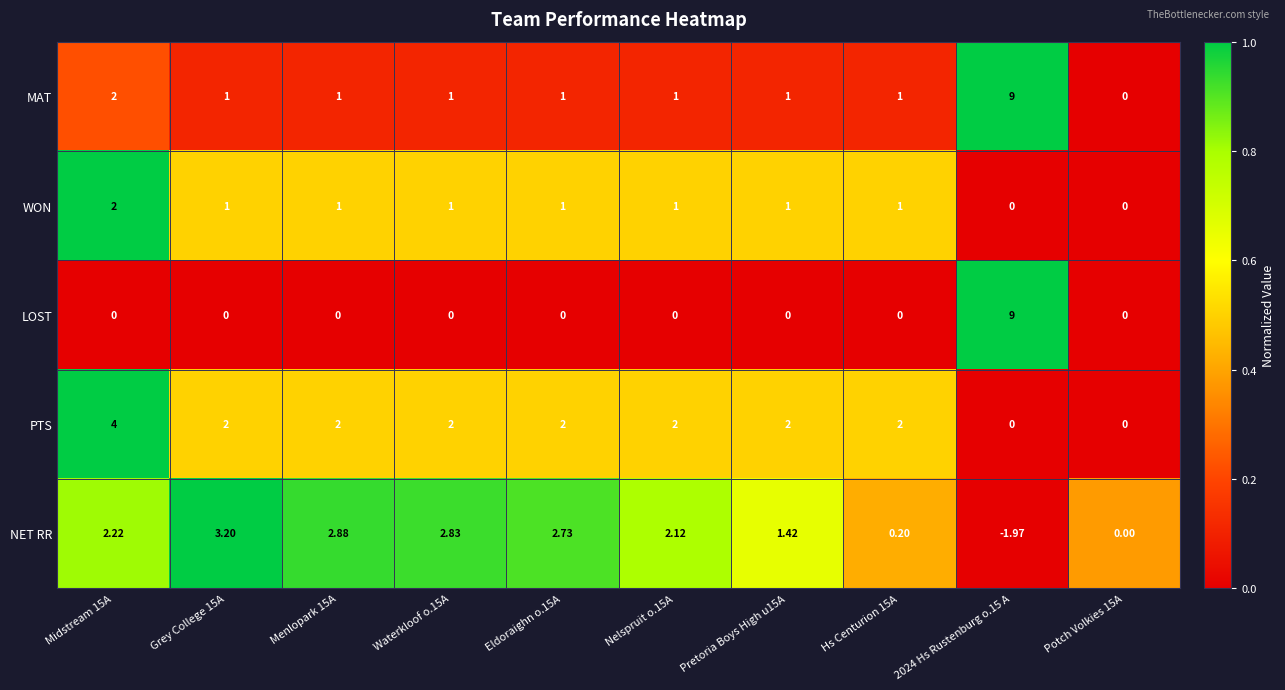

Which series changed the most between Menlopark 15A and Nelspruit o.15A?

NET RR